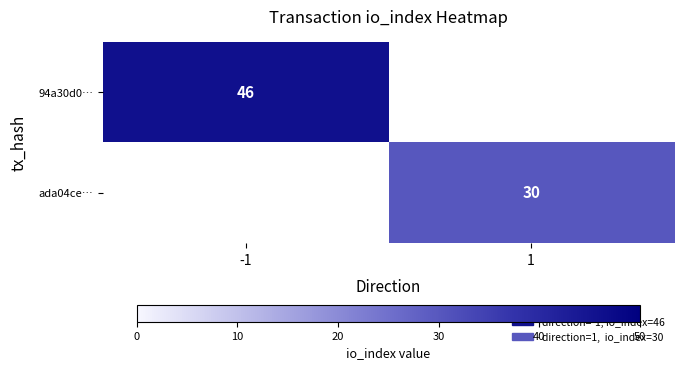

The ada04ce… series shows 16 at 1. True or false?

False